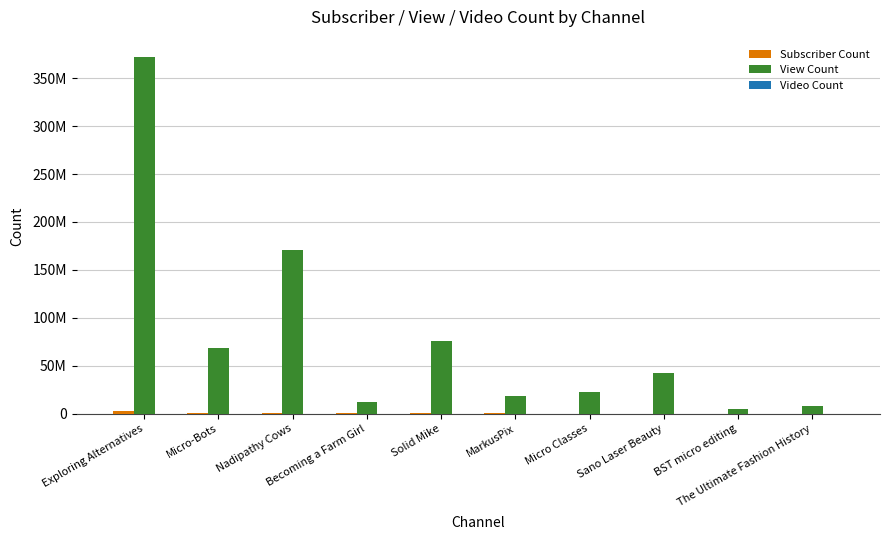

Where is View Count nearest to the value 188320094?

Nadipathy Cows